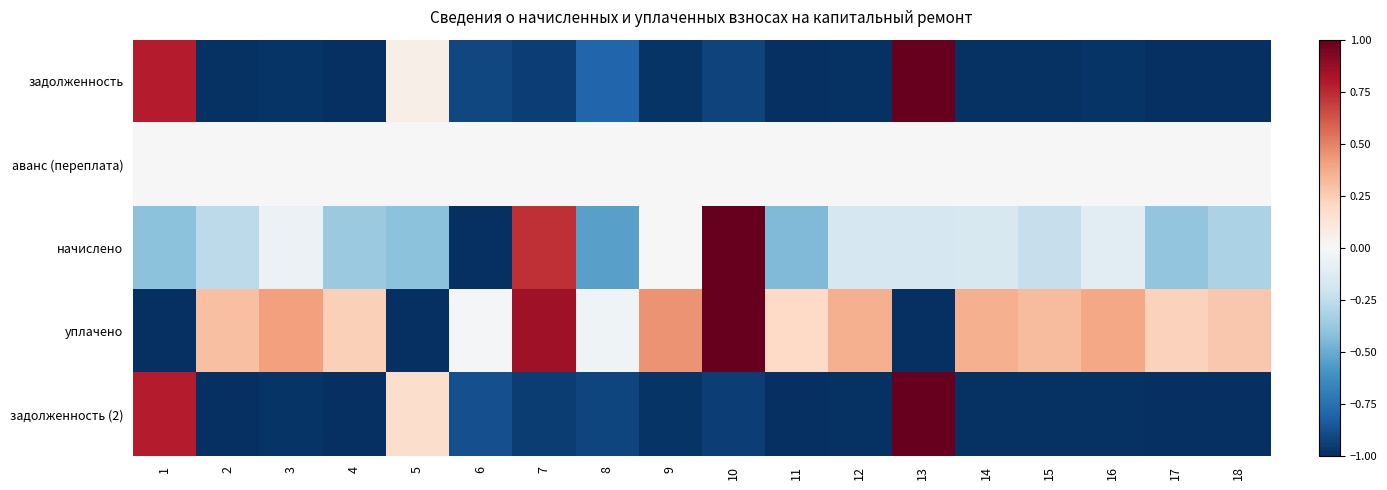

Reading left to right, what are all the values shown in this chart?

задолженность: 1=0.8	2=-1.0	3=-1.0	4=-1.0	5=0.1	6=-0.9	7=-0.9	8=-0.8	9=-1.0	10=-0.9	11=-1.0	12=-1.0	13=1.0	14=-1.0	15=-1.0	16=-1.0	17=-1.0	18=-1.0
аванс (переплата): 1=0.0	2=0.0	3=0.0	4=0.0	5=0.0	6=0.0	7=0.0	8=0.0	9=0.0	10=0.0	11=0.0	12=0.0	13=0.0	14=0.0	15=0.0	16=0.0	17=0.0	18=0.0
начислено: 1=-0.4	2=-0.3	3=-0.1	4=-0.4	5=-0.4	6=-1.0	7=0.7	8=-0.5	9=0.0	10=1.0	11=-0.4	12=-0.2	13=-0.2	14=-0.2	15=-0.2	16=-0.1	17=-0.4	18=-0.3
уплачено: 1=-1.0	2=0.3	3=0.4	4=0.2	5=-1.0	6=-0.0	7=0.9	8=-0.0	9=0.4	10=1.0	11=0.2	12=0.4	13=-1.0	14=0.4	15=0.3	16=0.4	17=0.2	18=0.3
задолженность (2): 1=0.8	2=-1.0	3=-1.0	4=-1.0	5=0.2	6=-0.9	7=-1.0	8=-0.9	9=-1.0	10=-0.9	11=-1.0	12=-1.0	13=1.0	14=-1.0	15=-1.0	16=-1.0	17=-1.0	18=-1.0